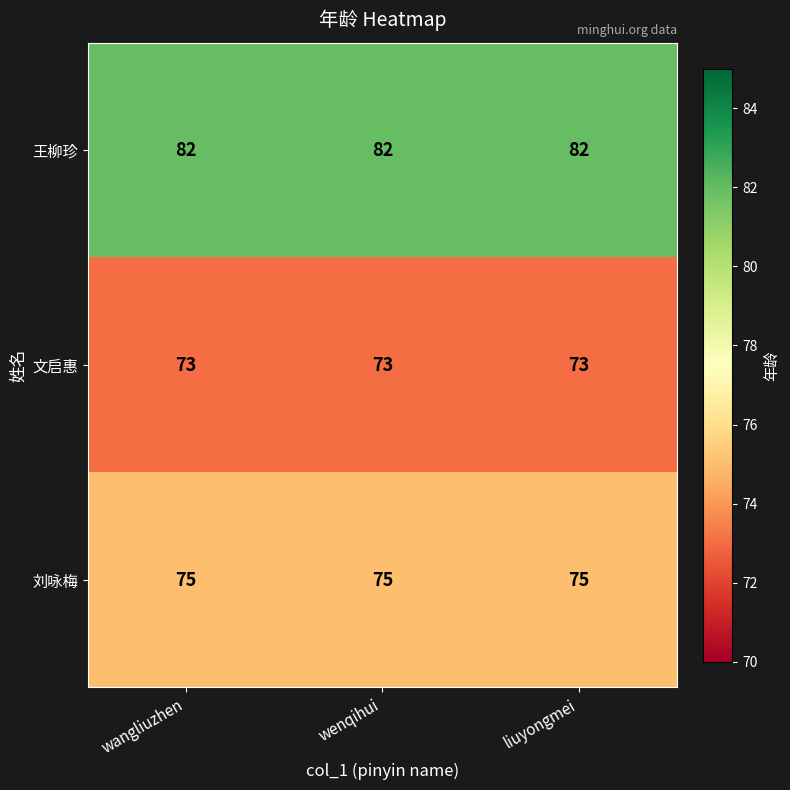

What is the total value across all series at wenqihui?

230